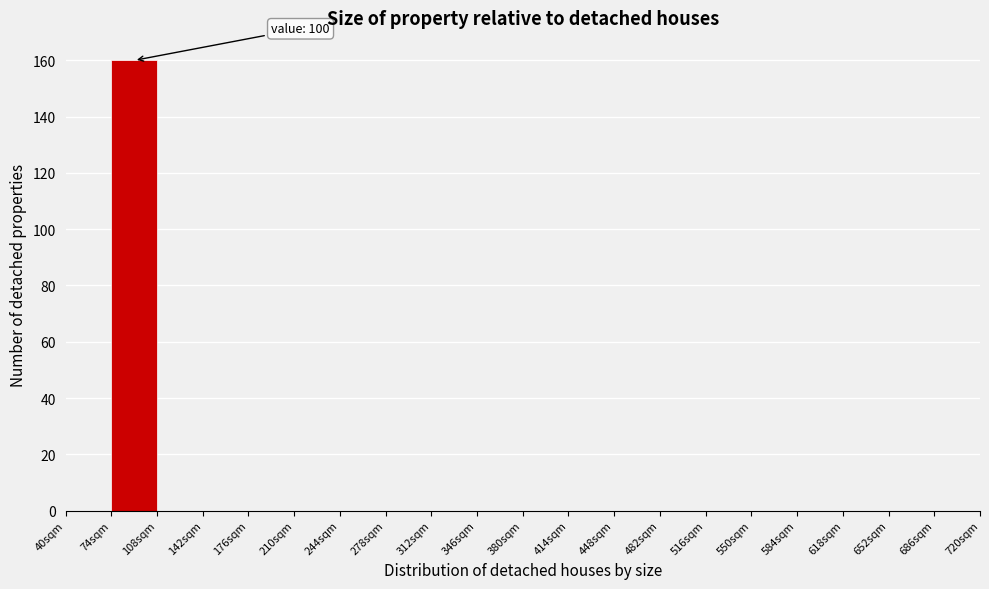

Over which range of the x-axis is the bar tallest?

74 to 108